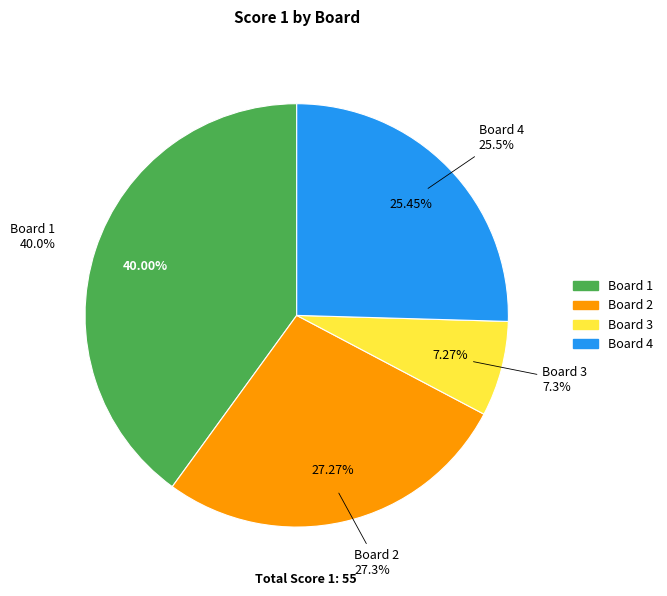

Is it true that Board 4 is 25% of the pie?

True